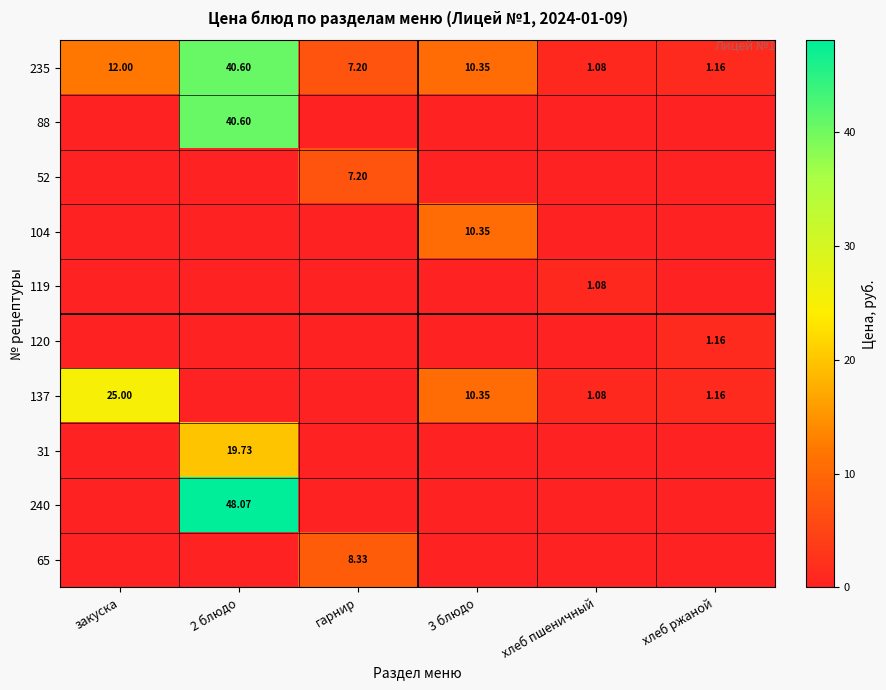

Is it true that 119 equals 0.6 at хлеб ржаной?

False